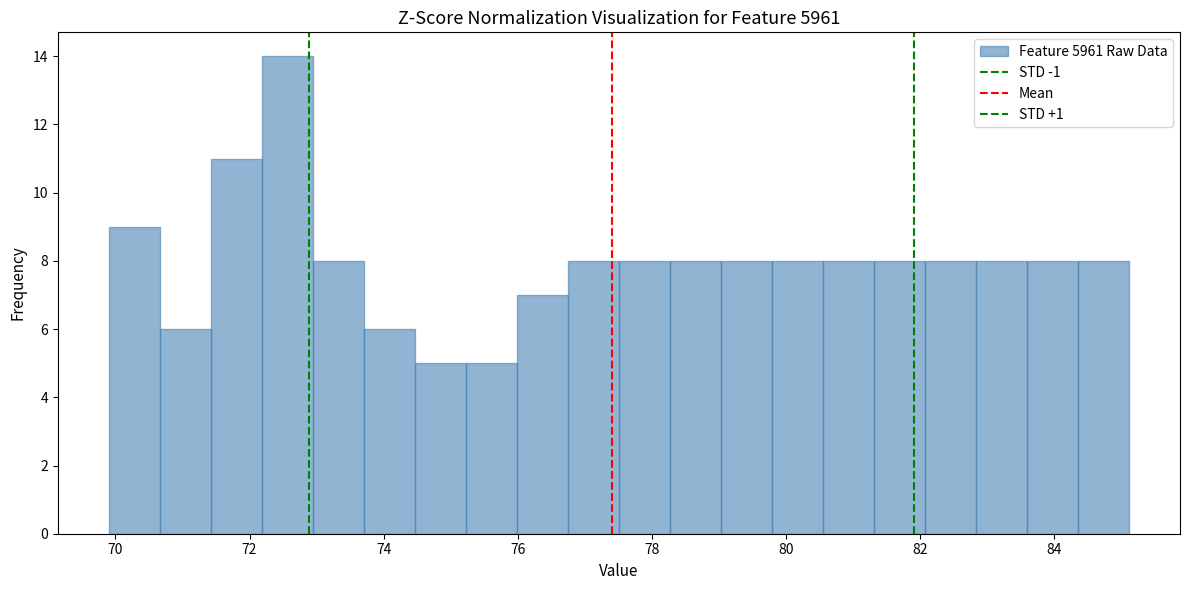

Around what value on the x-axis is the tallest bar? Give the approximate position of its centre, as read against the axis.

72.6